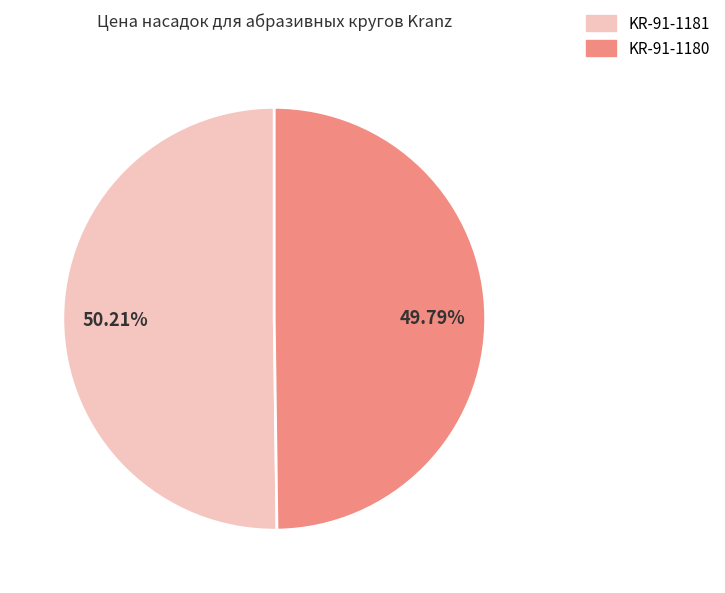

True or false: KR-91-1181 accounts for 50% of the total.

True